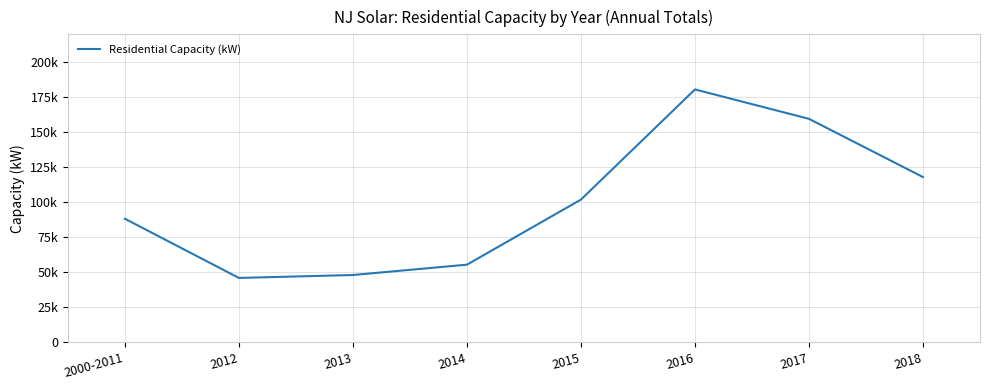

What is the change in value from 2015 to 2016?

+78739.2